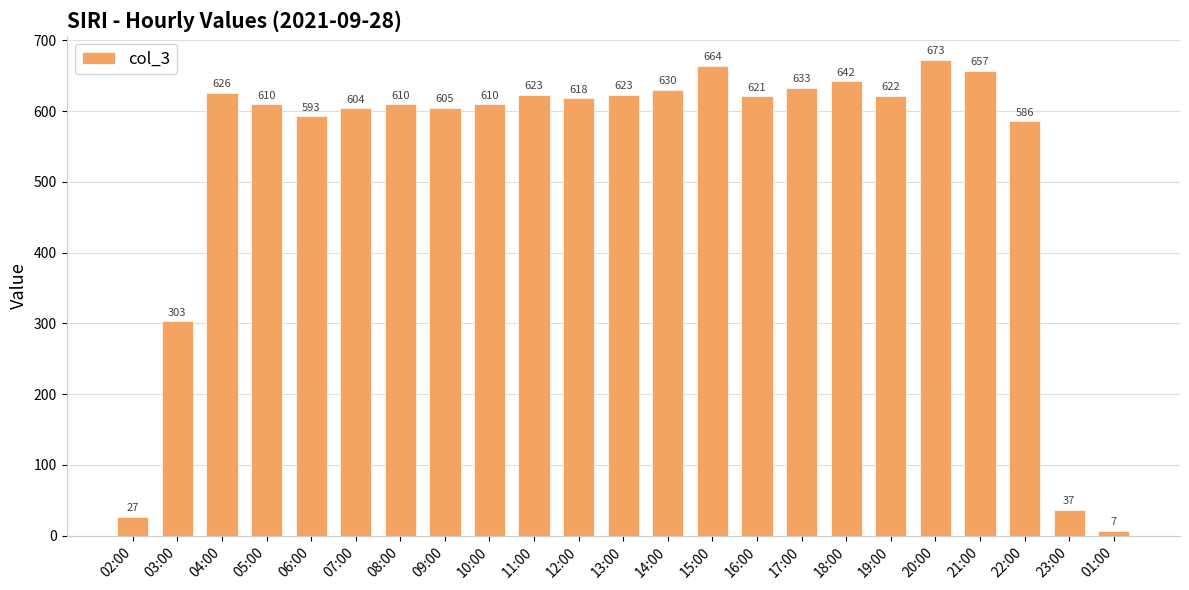

How many values are below 618?

11